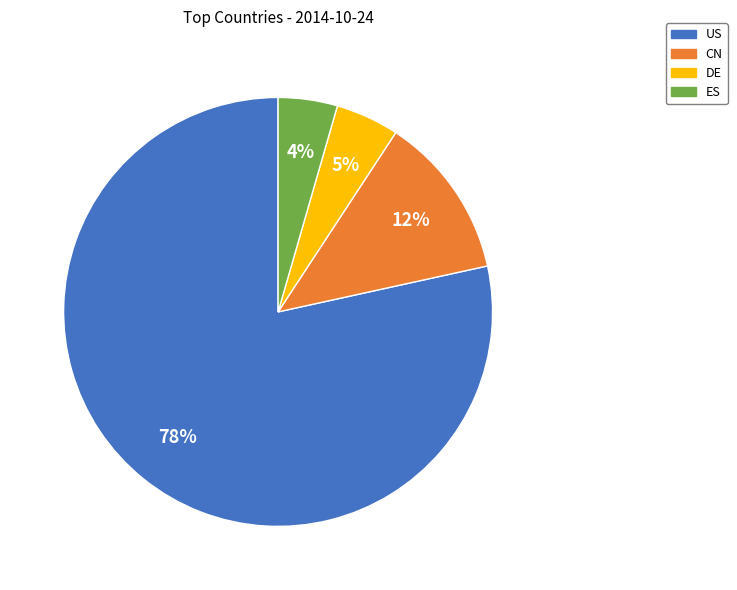

What percentage is the DE slice, to the nearest percent?

5%